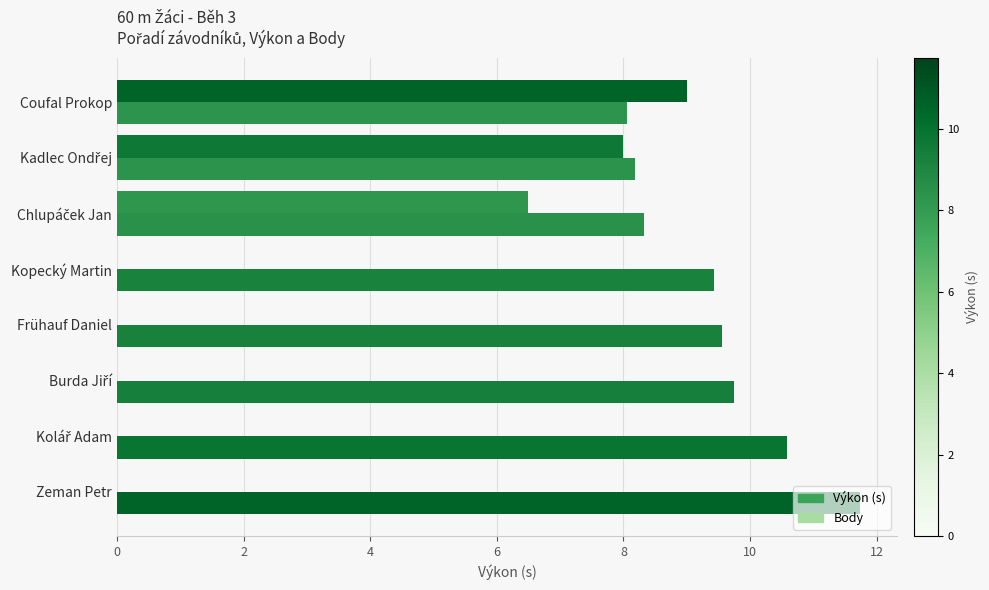

How many data points does each series have?

8